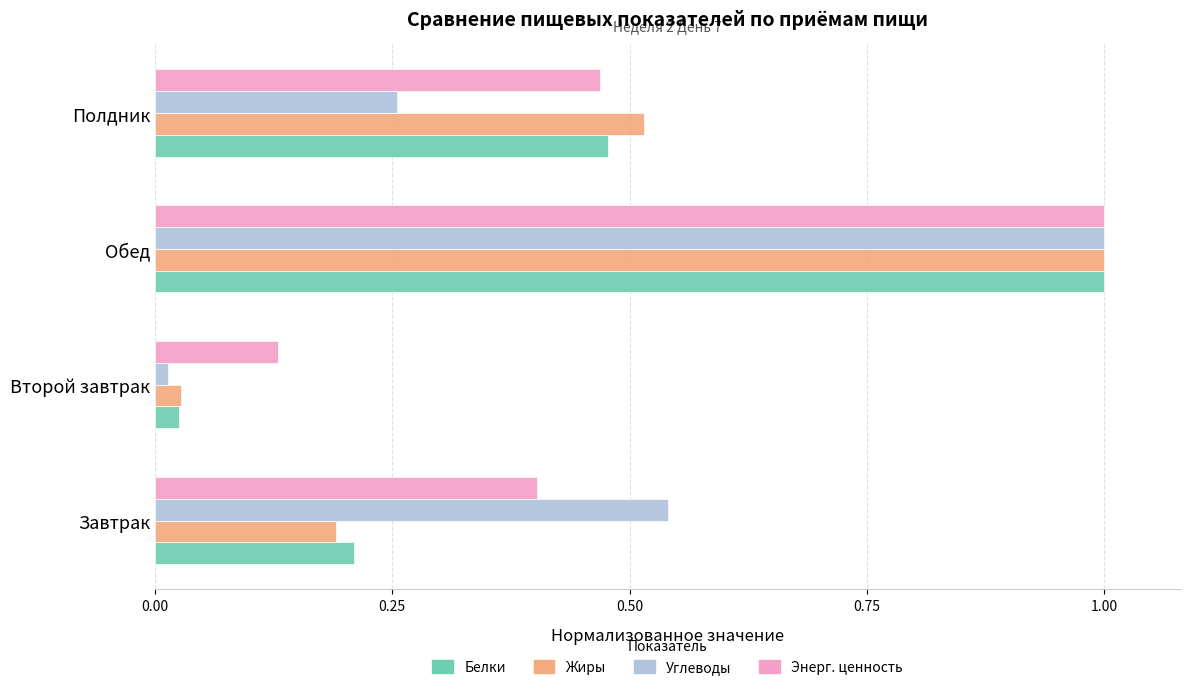

Which series has the largest range (max minus min)?

Углеводы